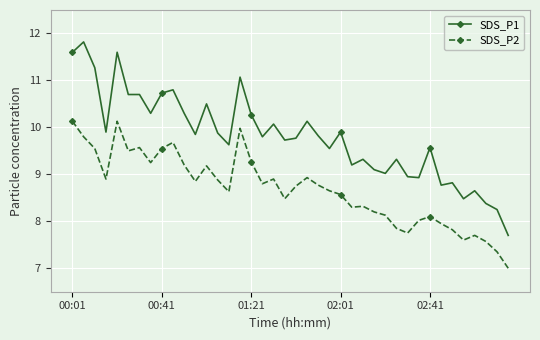

What are all the series names shown in the legend?

SDS_P1, SDS_P2